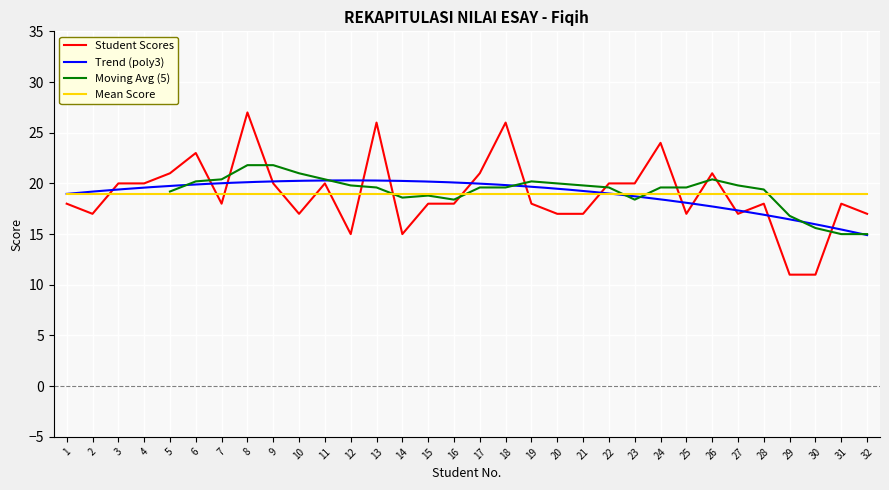

The chart shows a value of 20 at 23. True or false?

True